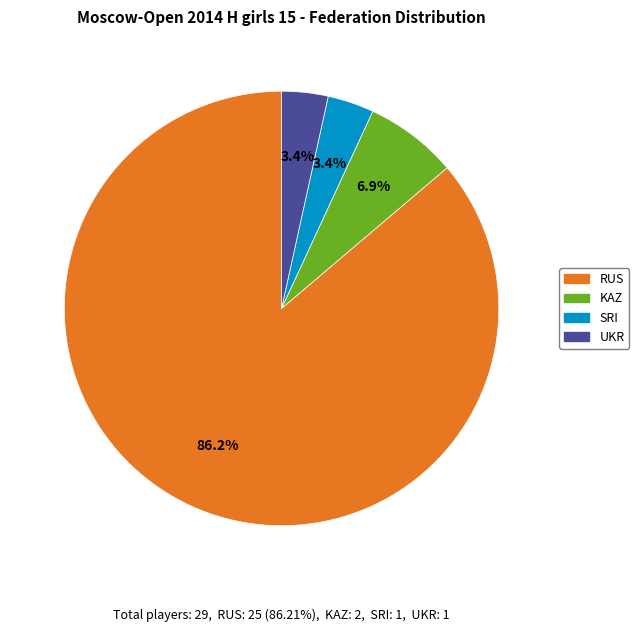

What percentage do UKR and KAZ together represent?

10.3%